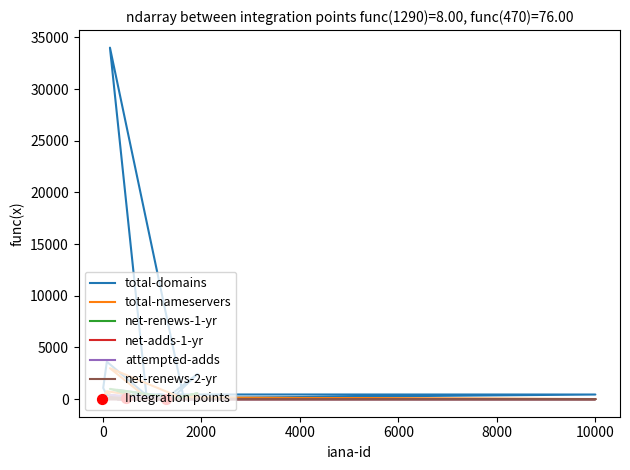

What are all the series names shown in the legend?

total-domains, total-nameservers, net-renews-1-yr, net-adds-1-yr, attempted-adds, net-renews-2-yr